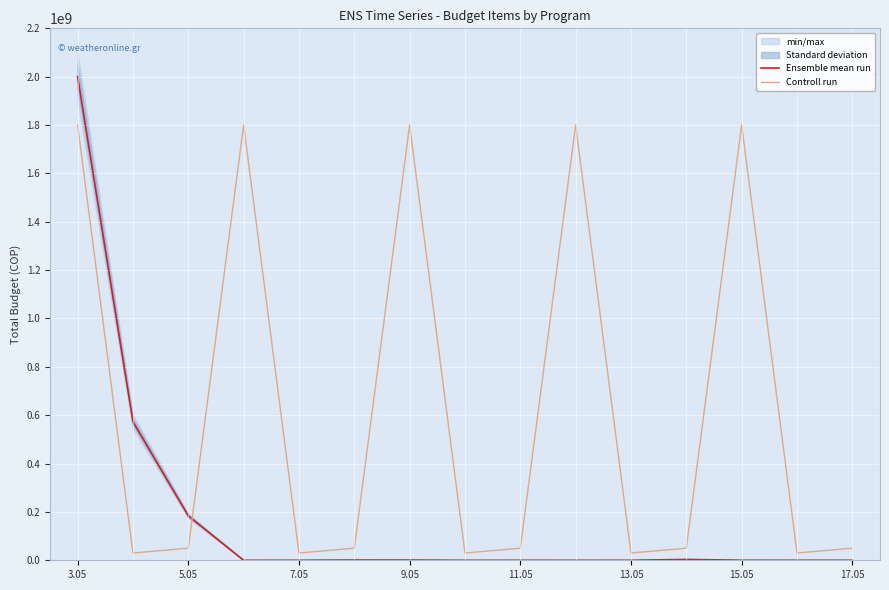

List the series in order of their peak value, highest first.

Ensemble mean run, Controll run